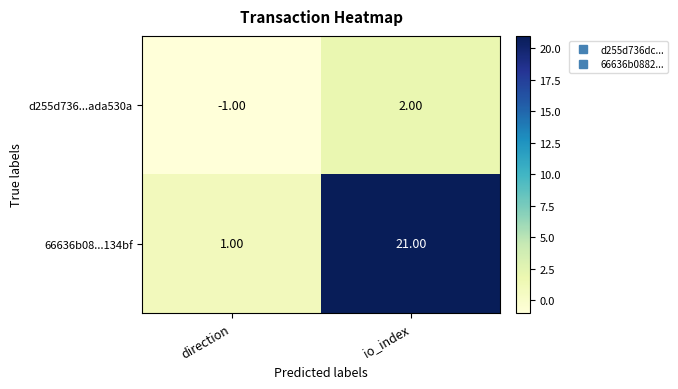

What is the difference between the maximum and minimum values in the d255d736...ada530a series?

3